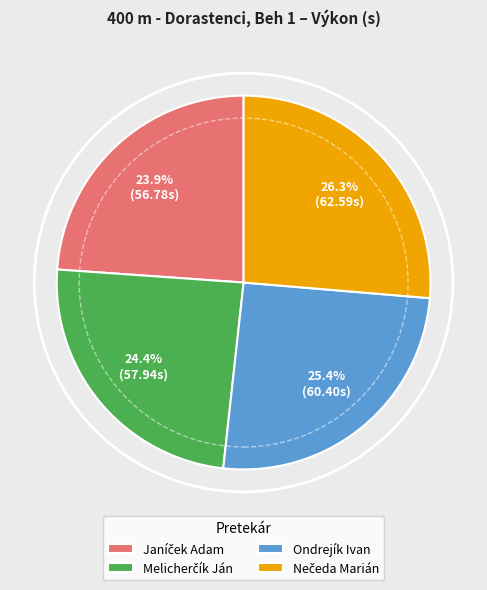

How many slices are in this pie chart?

4